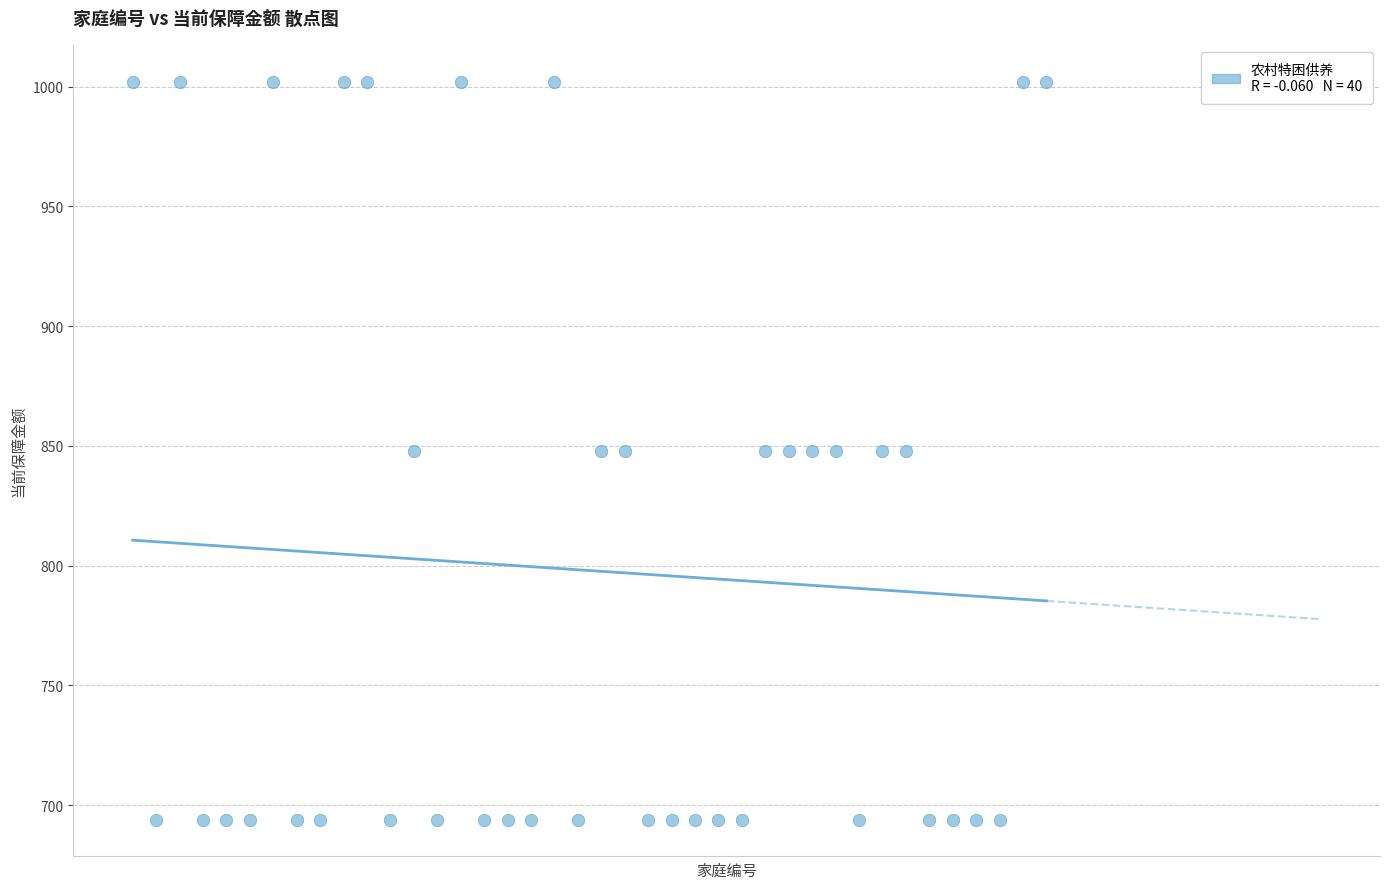

What is the range of Y values (max minus min)?

308